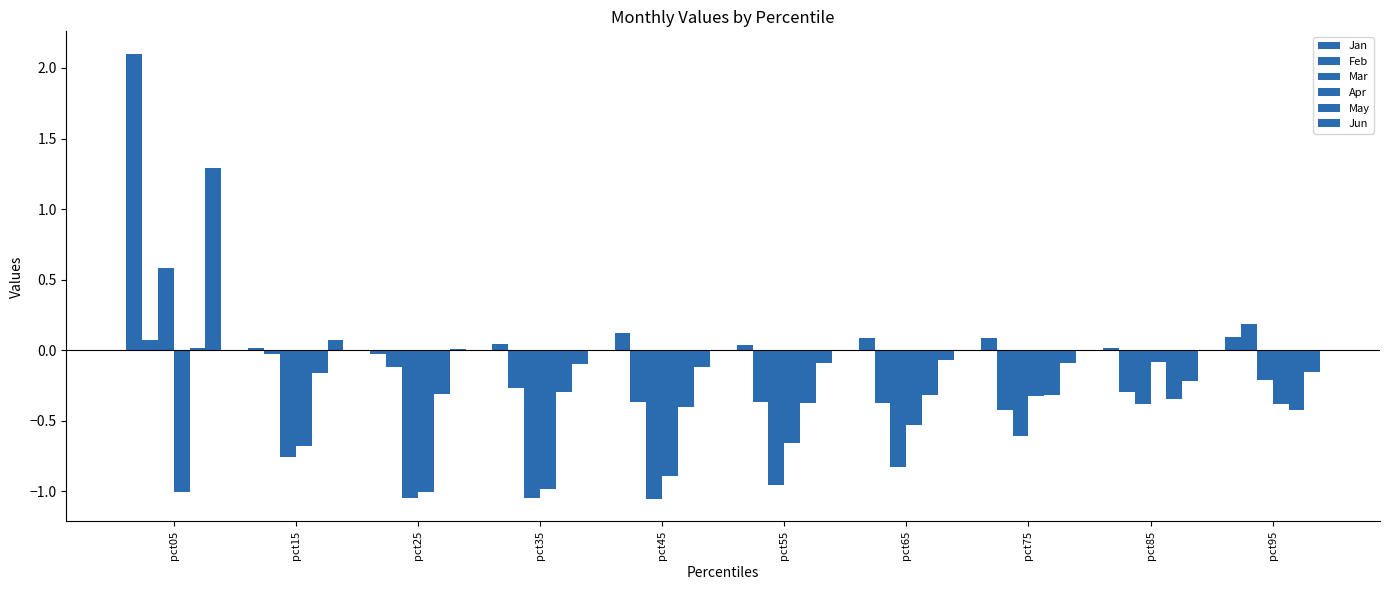

Which series has the largest total across all categories?

Jan